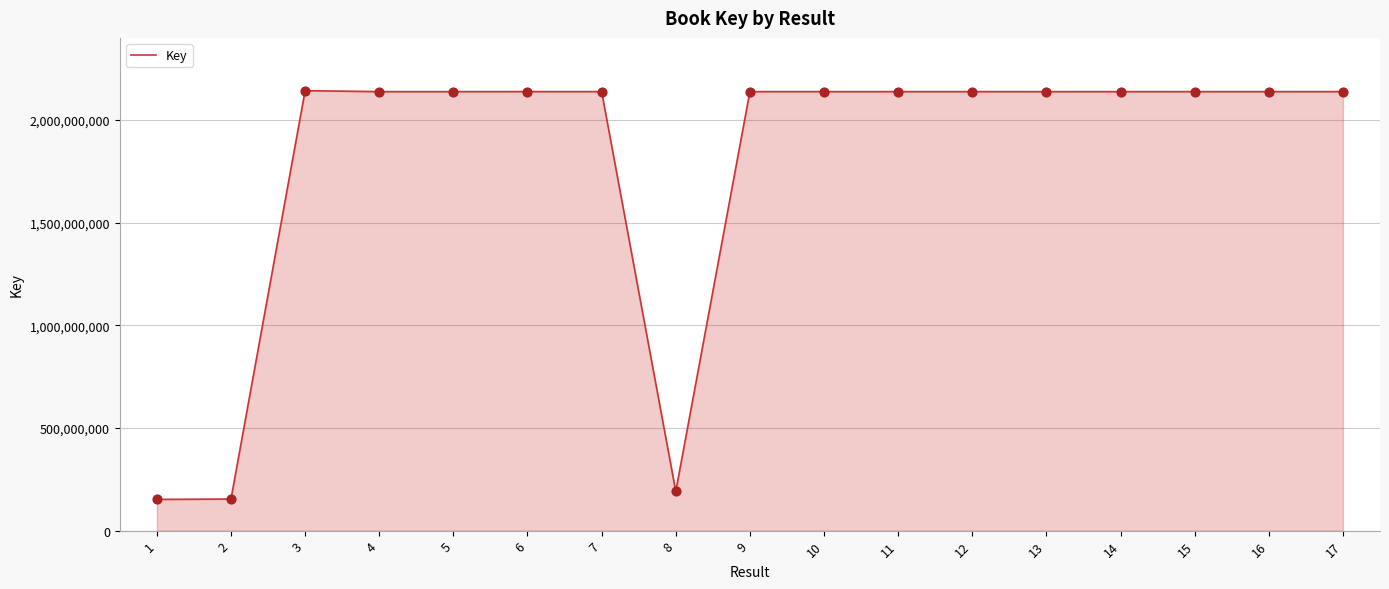

Between 13 and 8, which is larger?

13